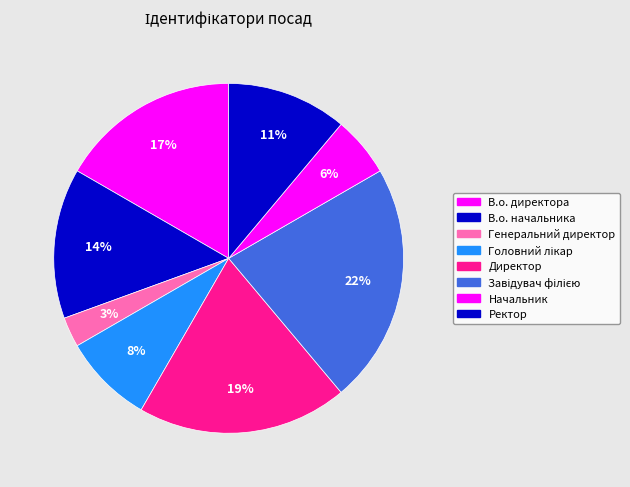

To the nearest percent, what is the difference between the largest and smallest slice percentages?

19%